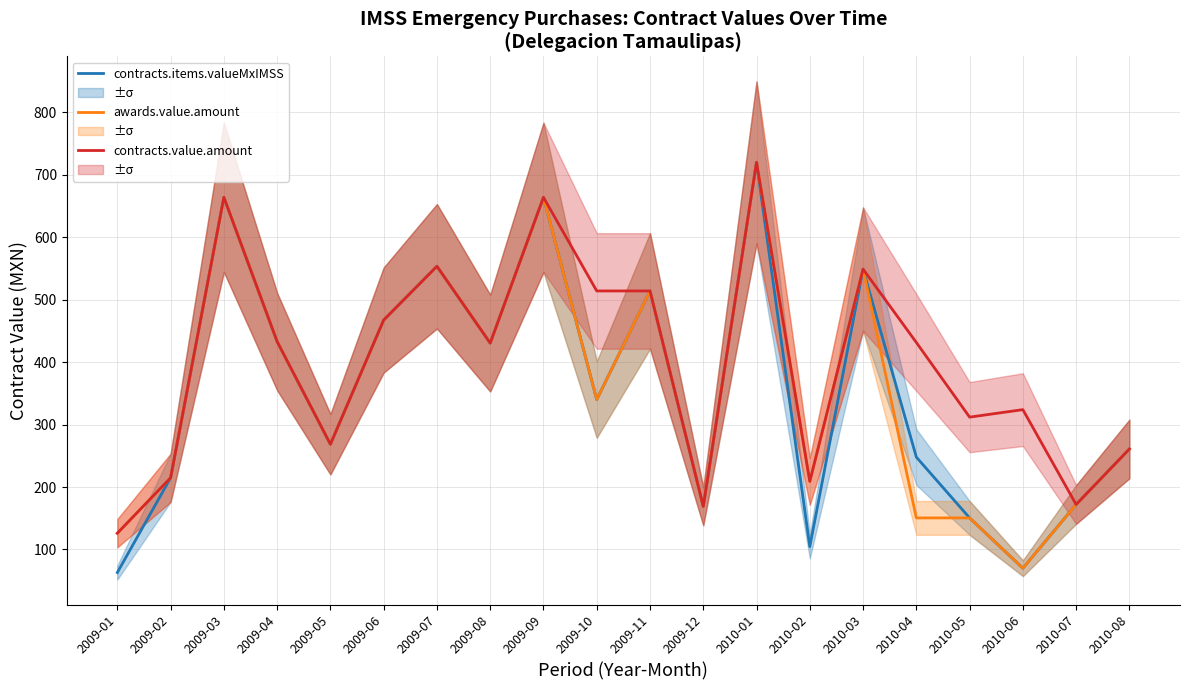

What is the total value across all series at 2010-08?

782.7